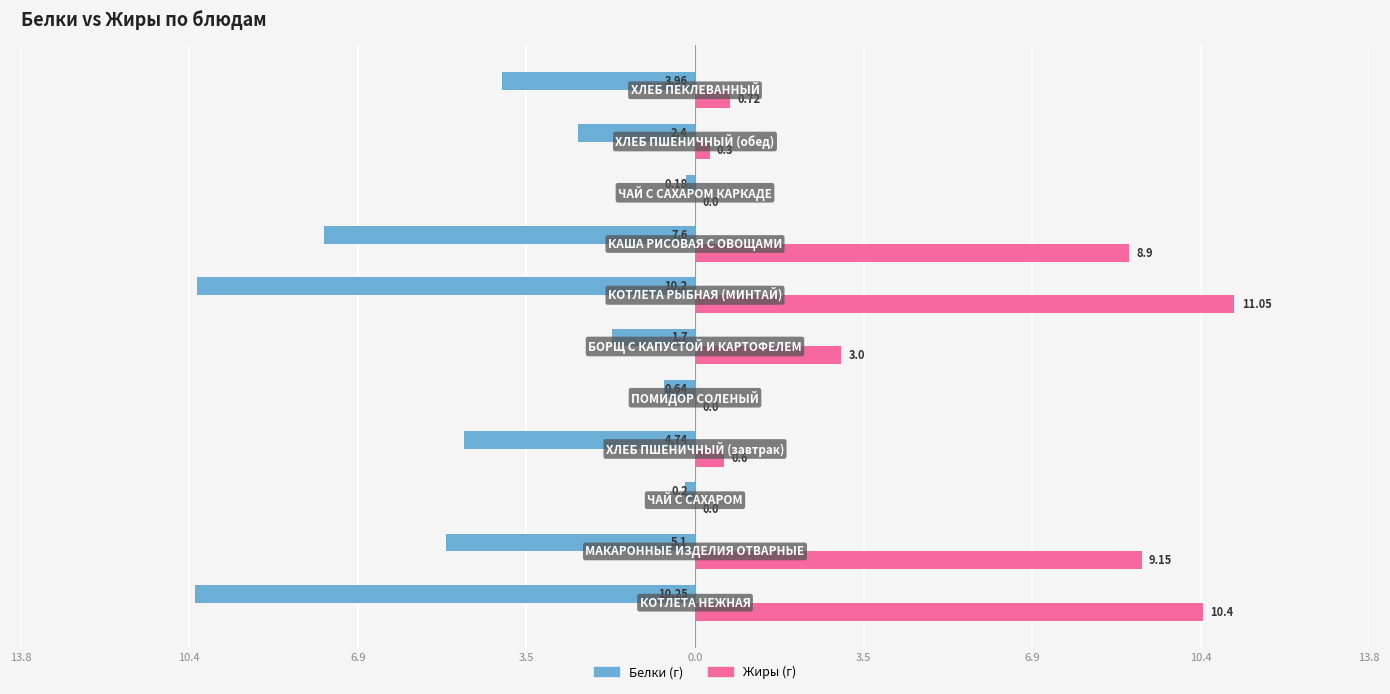

Count the number of categories in the chart.

11